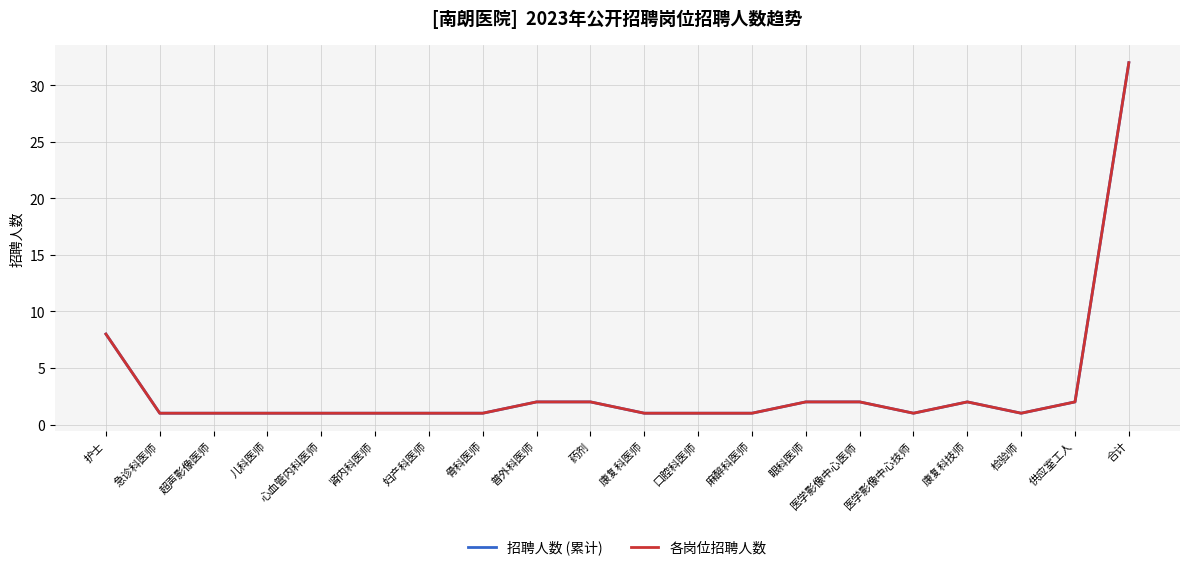

Between 普外科医师 and 医学影像中心医师, which series saw the biggest shift?

招聘人数 (累计)